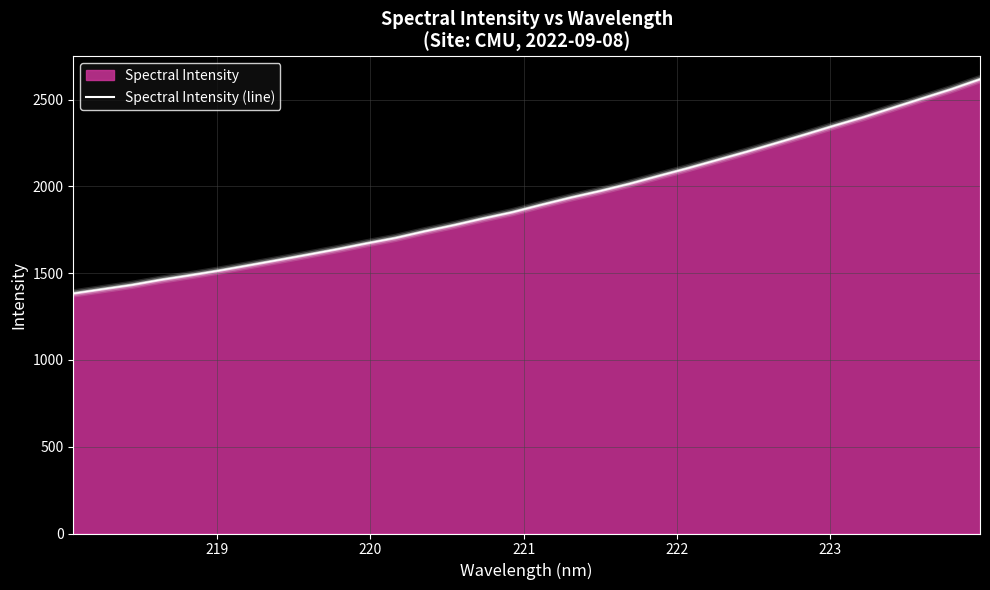

What is the maximum value shown in the chart?

2617.1